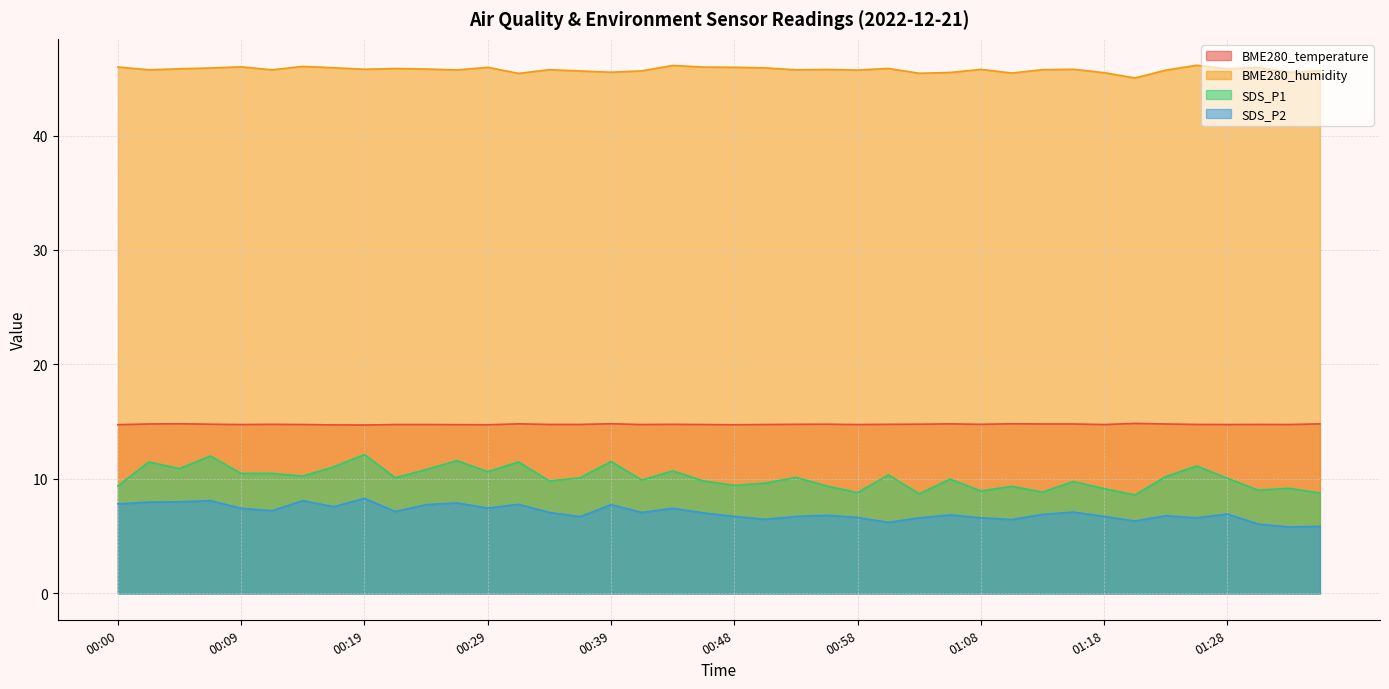

Rank the categories by SDS_P2 value from highest to lowest.

00:19, 00:07, 00:14, 00:05, 00:02, 00:26, 00:00, 00:31, 00:24, 00:39, 00:17, 00:29, 00:09, 00:43, 00:12, 00:22, 01:15, 00:34, 00:41, 00:46, 01:28, 01:13, 01:05, 00:56, 01:23, 00:48, 00:53, 01:18, 00:36, 00:58, 01:03, 01:08, 01:25, 00:51, 01:10, 01:20, 01:01, 01:30, 01:35, 01:32